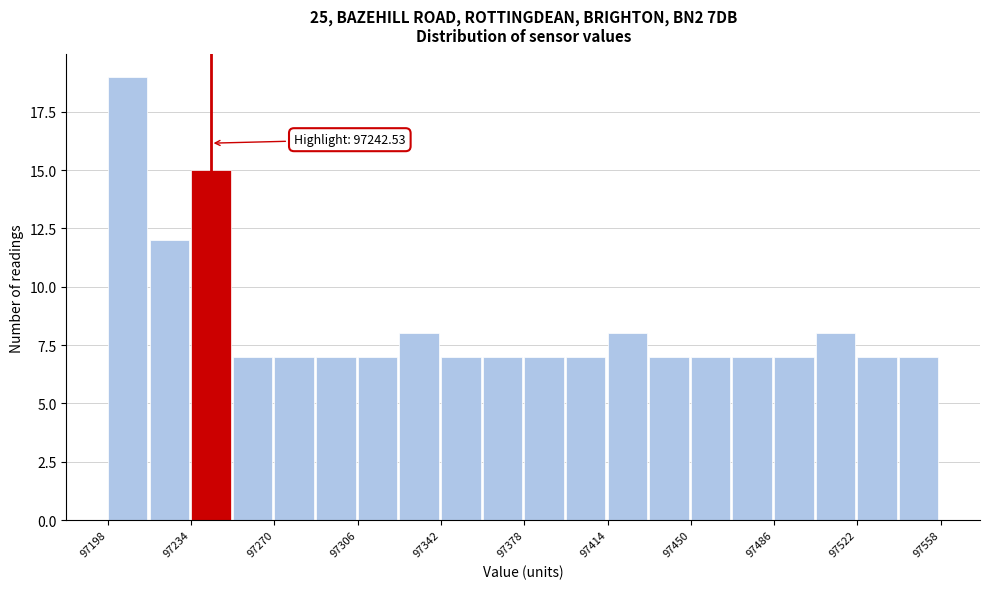

Around what value on the x-axis is the tallest bar? Give the approximate position of its centre, as read against the axis.

97205